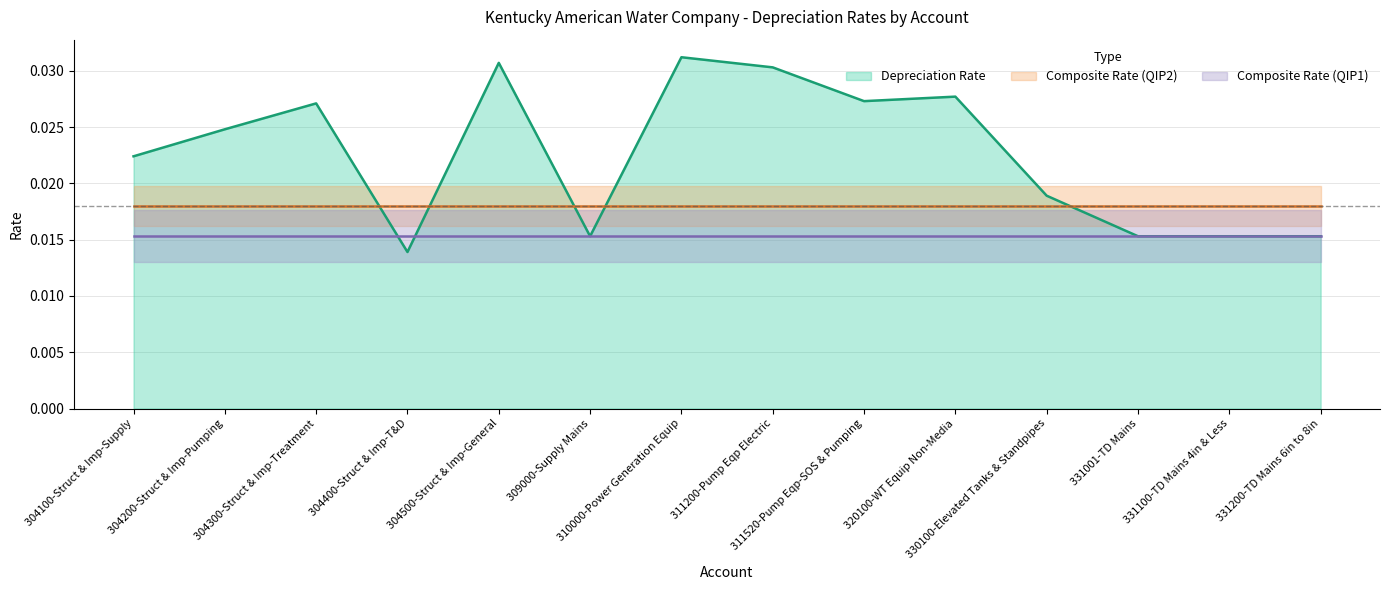

How many lines are shown in the chart?

3